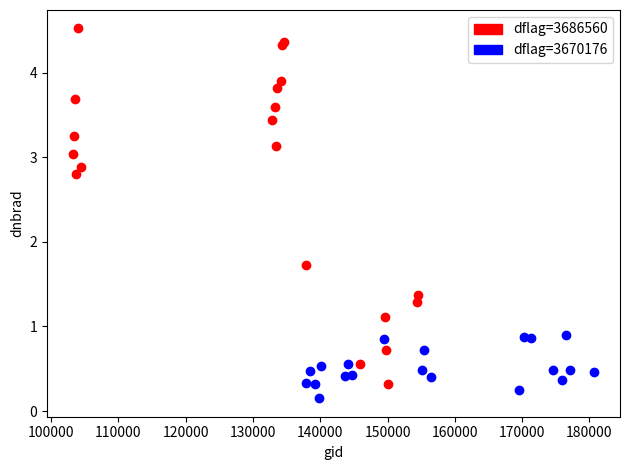

Which series has the largest Y range (max minus min)?

dflag=3686560